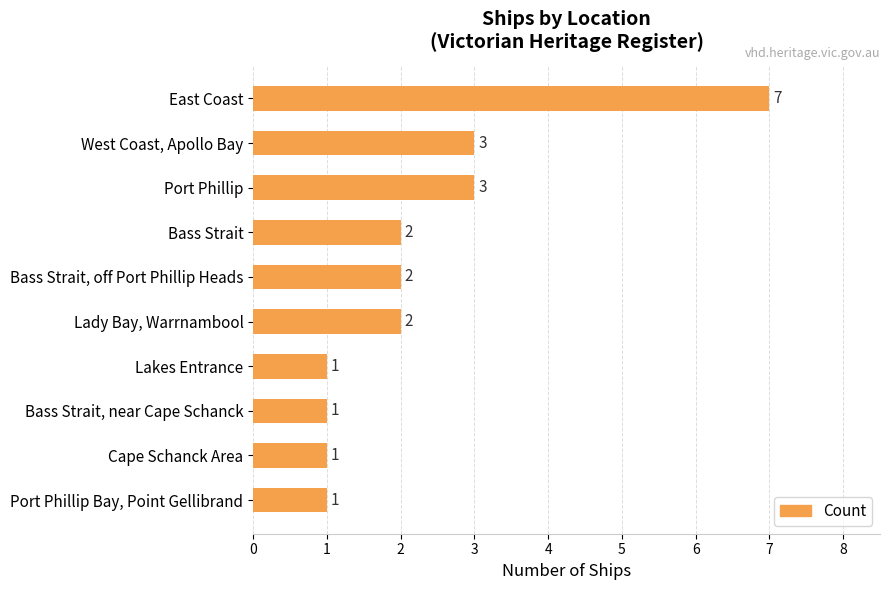

Does the chart contain any negative values?

No